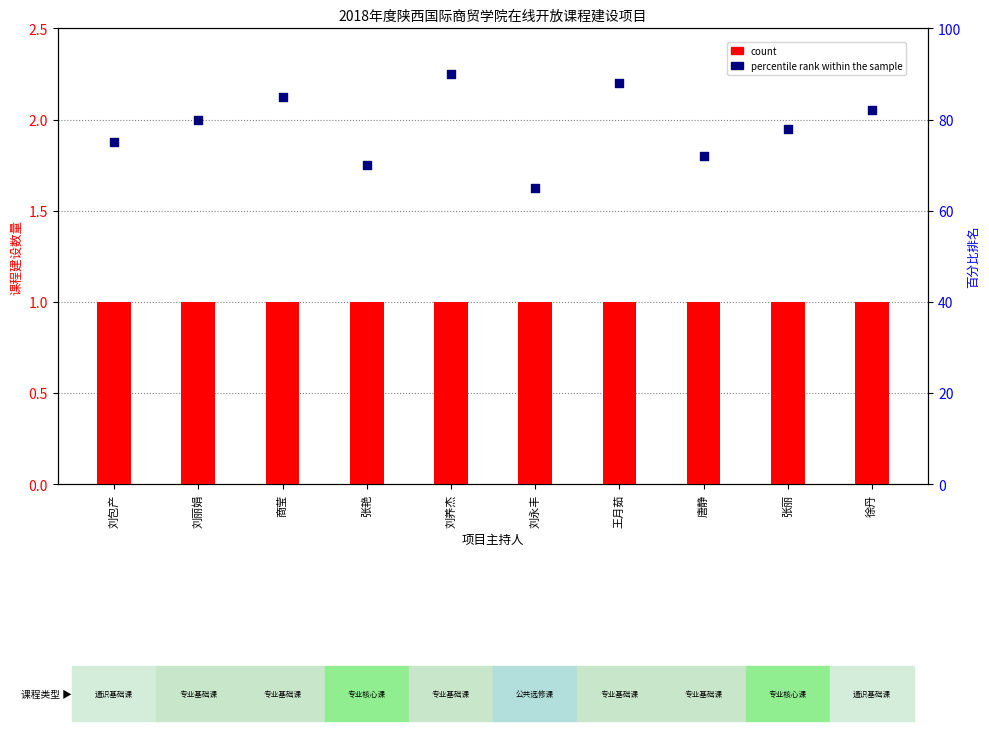

At how many categories does at least one series exceed 33?

10